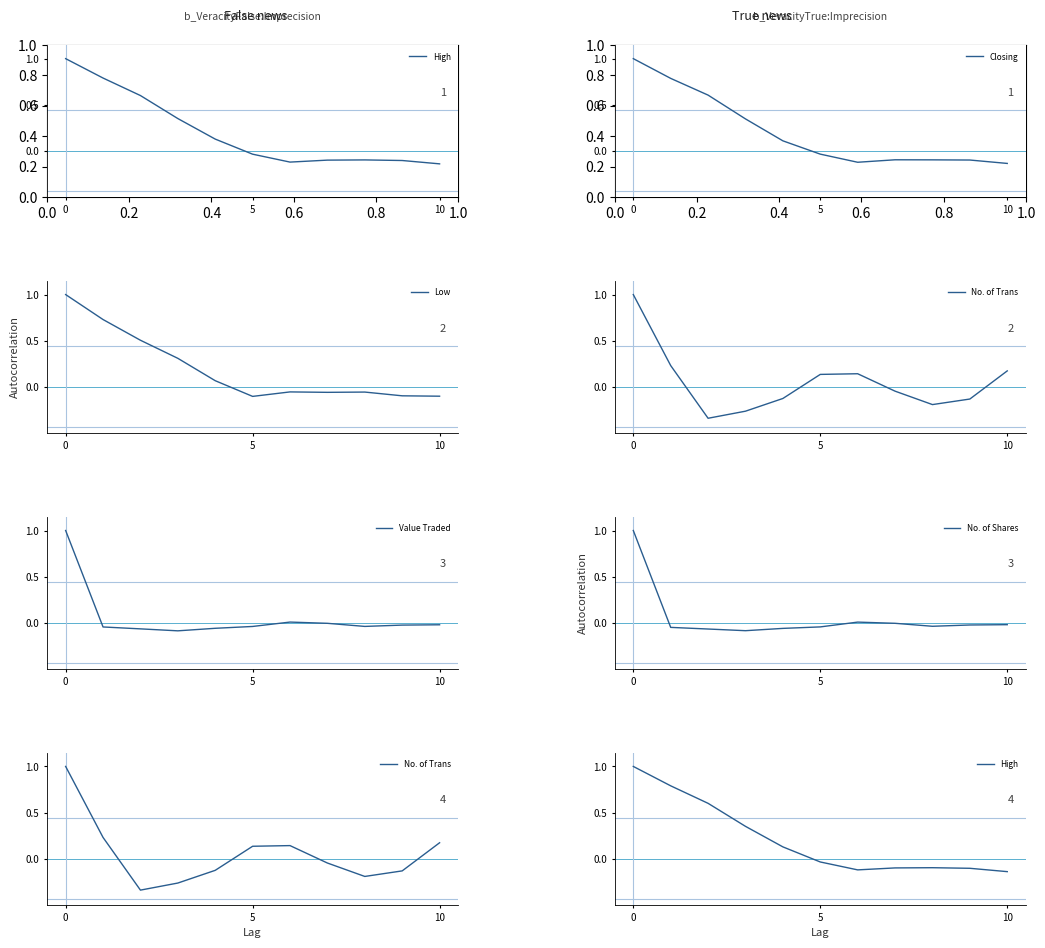

What is the label of the 1st point from the right?

10